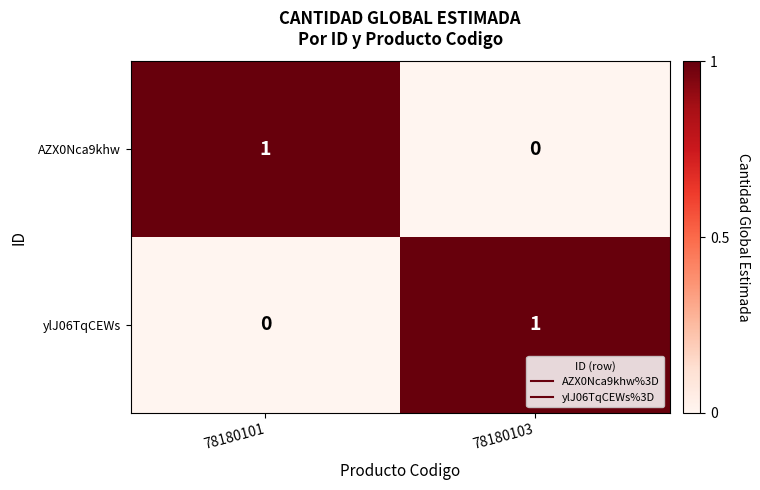

Which category has the highest value in the ylJ06TqCEWs series?

78180103